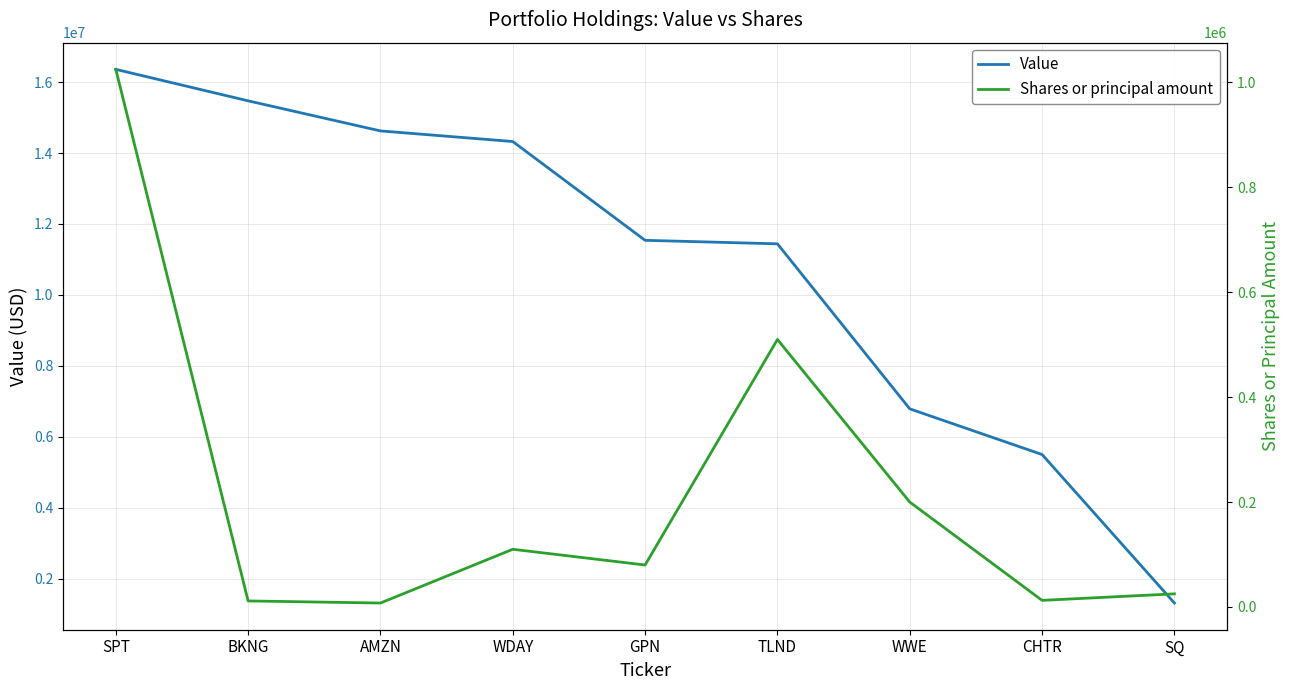

At which label is Value closest to 8834500?

WWE